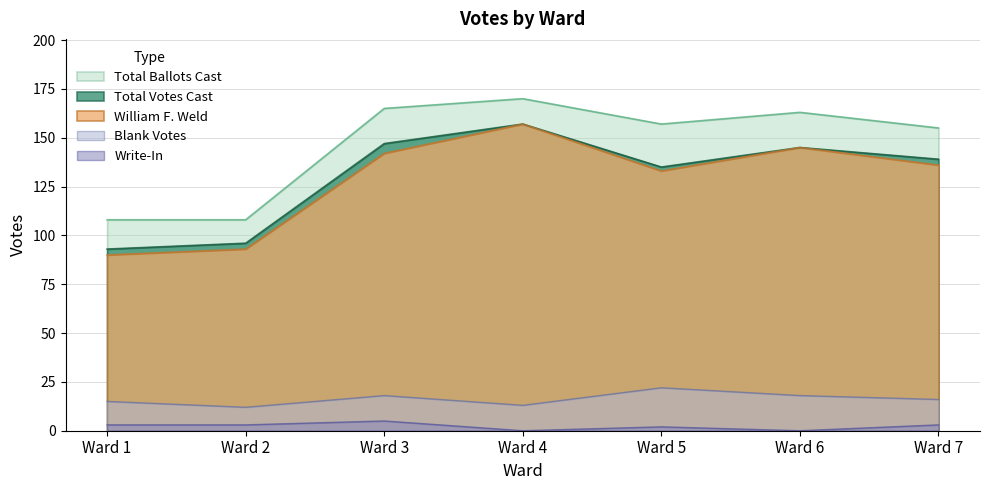

Between Ward 4 and Ward 6, which series saw the biggest shift?

William F. Weld